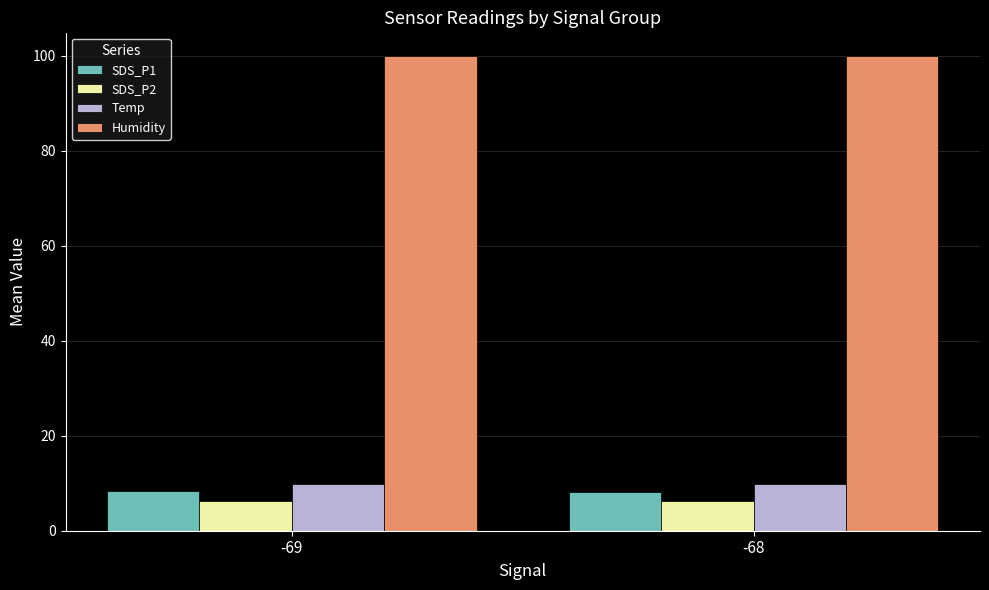

What is the spread (max minus min) of values at -68?

93.7